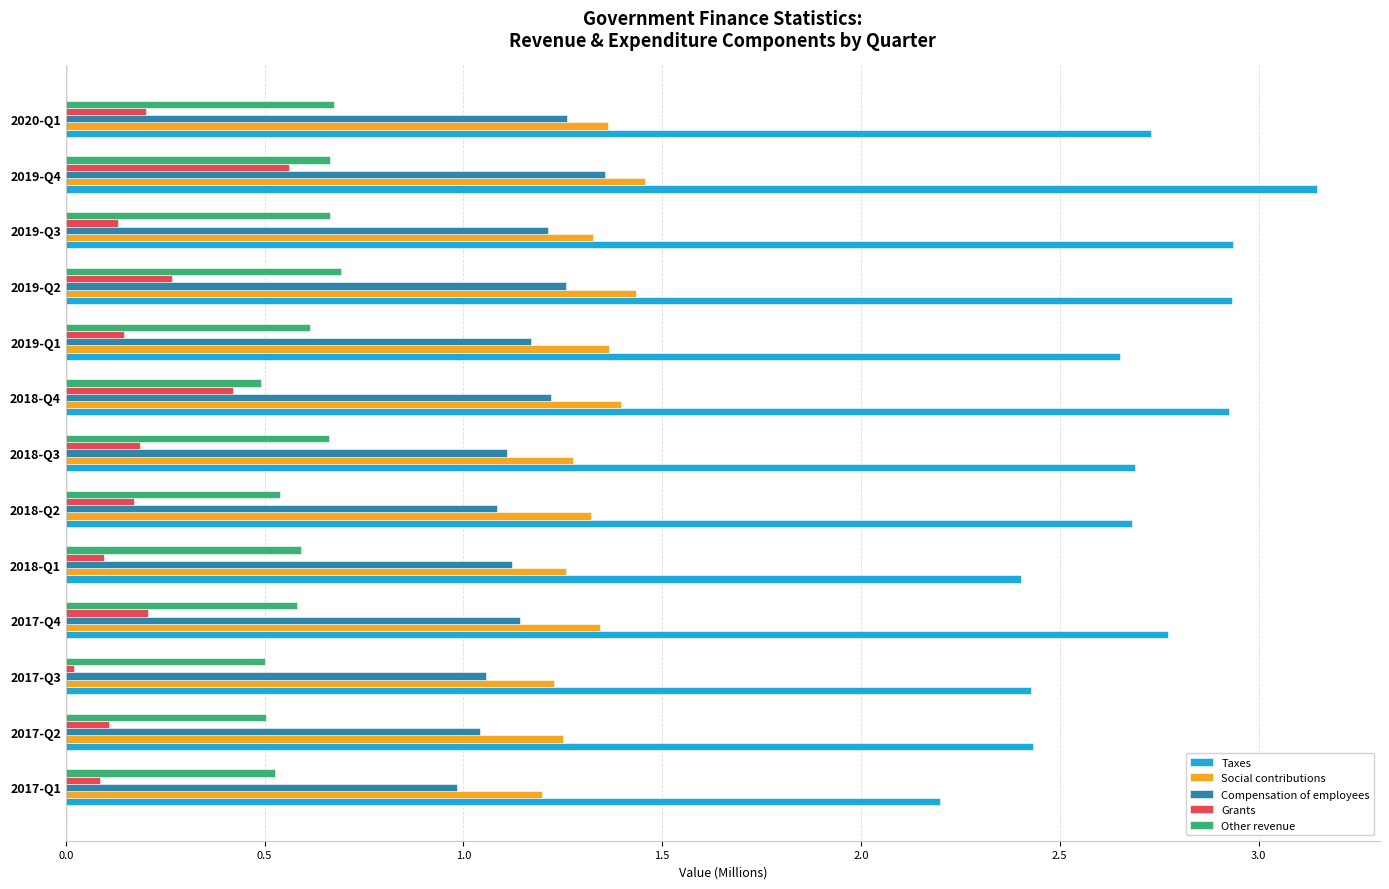

True or false: Other revenue has a value of 0.2 at 2018-Q1.

False